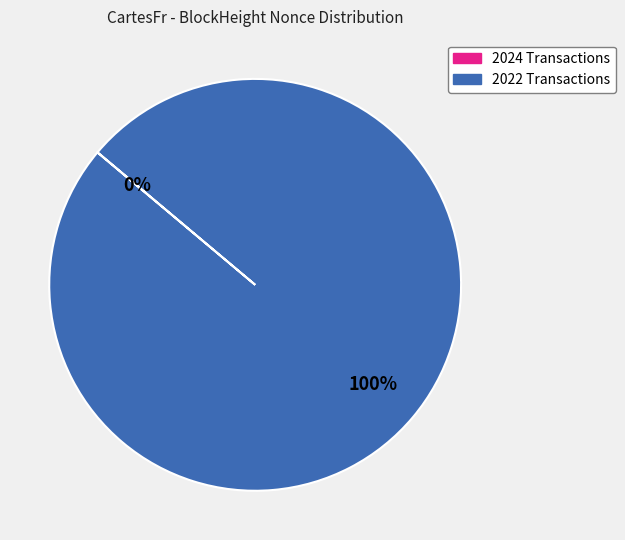

Is there any slice that represents more than half of the pie?

Yes